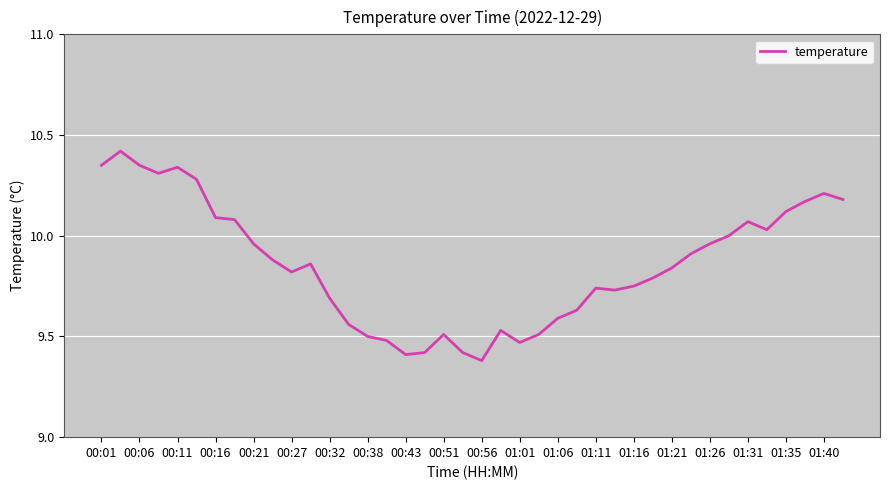

What is the difference between the maximum and minimum values?

1.0